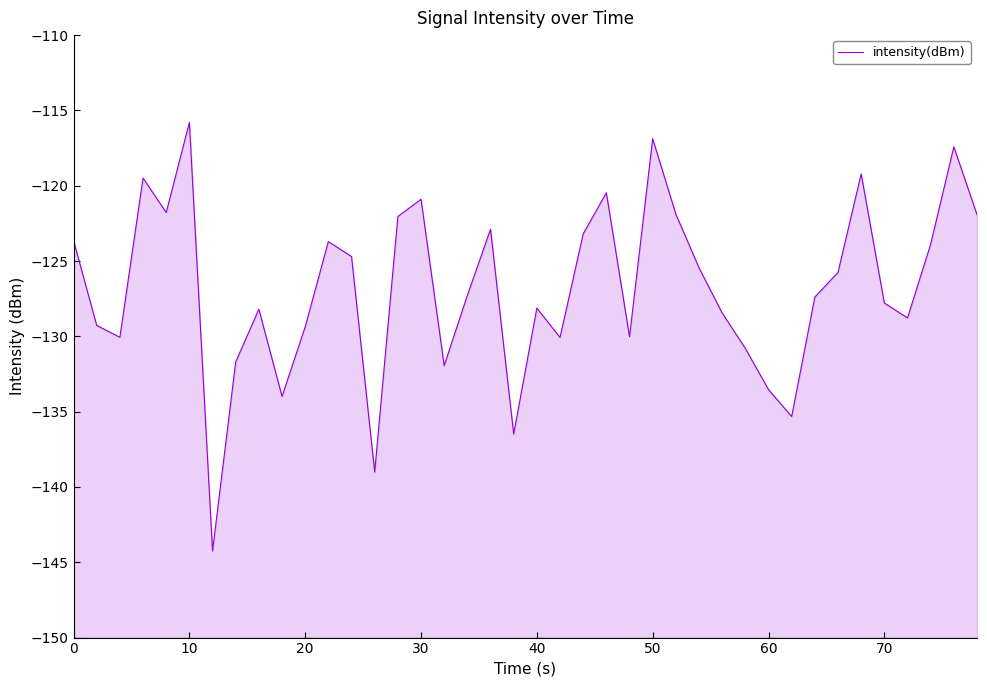

Reading right to left, extract all data points from this chart.

-121.9	-117.4	-123.9	-128.8	-127.8	-119.2	-125.8	-127.4	-135.3	-133.5	-130.8	-128.4	-125.5	-121.9	-116.9	-130.0	-120.5	-123.2	-130.1	-128.1	-136.5	-122.9	-127.3	-131.9	-120.9	-122.0	-139.0	-124.7	-123.7	-129.4	-134.0	-128.2	-131.7	-144.2	-115.8	-121.8	-119.5	-130.1	-129.3	-123.6